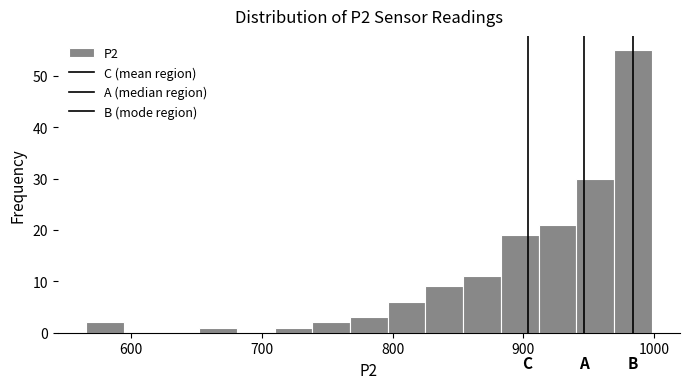

Read against the x-axis, roughly where is the centre of the tallest bar?

980